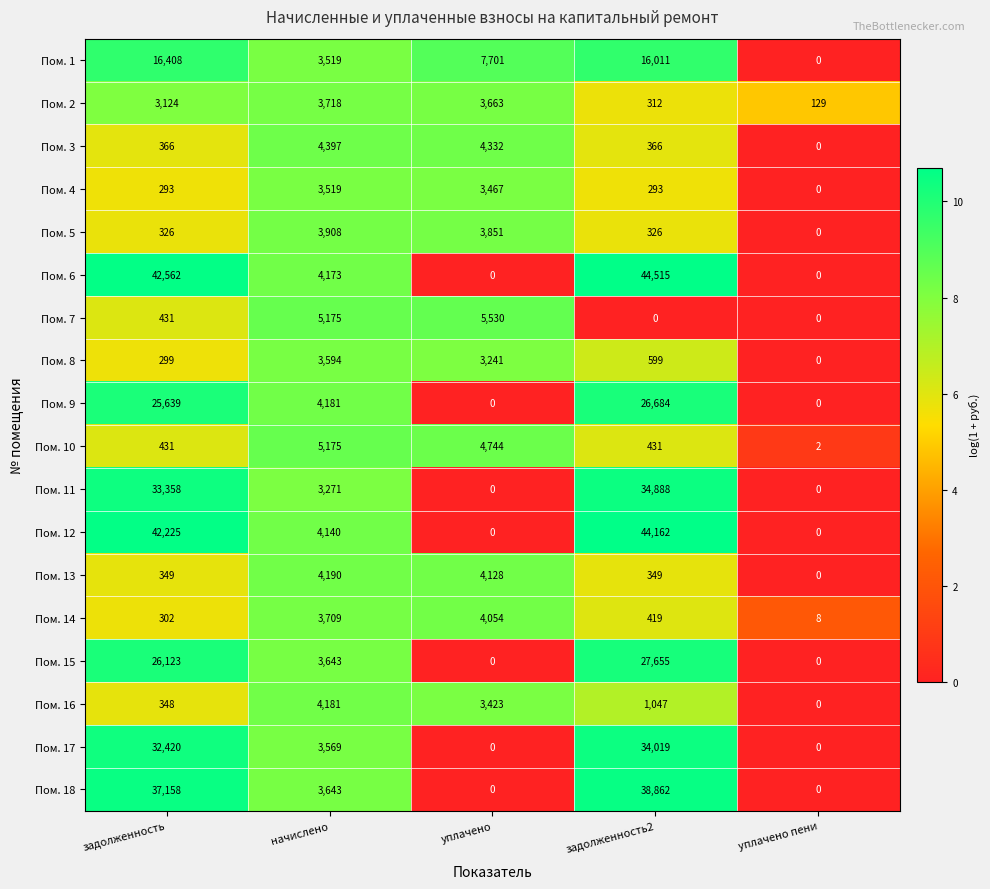

The value of Пом. 14 at задолженность2 is 127. True or false?

False